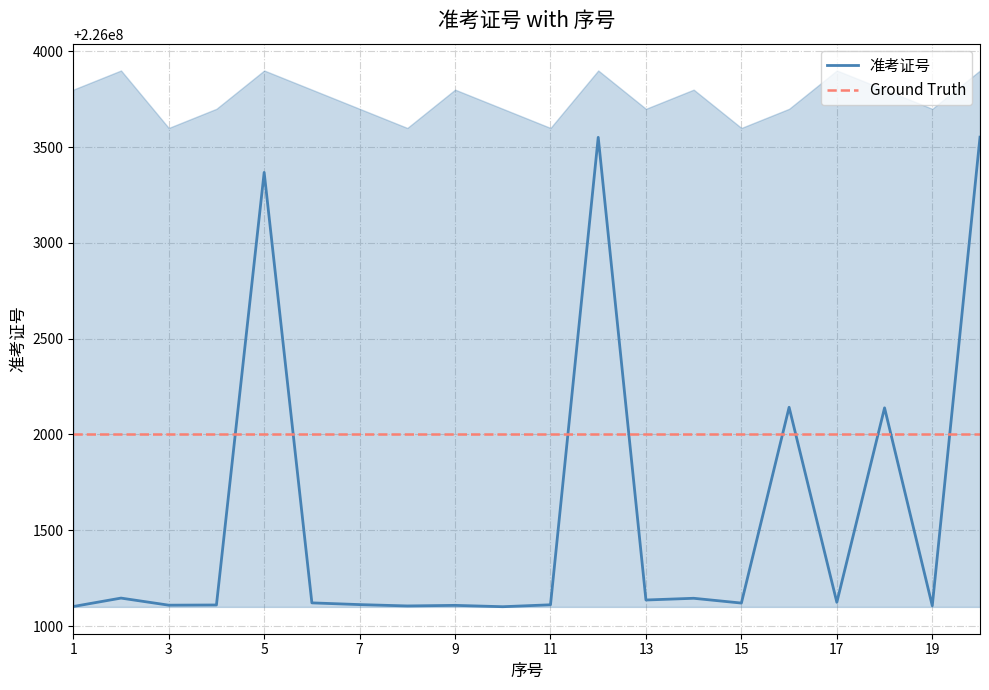

In upper, how many points are lower than both neighbors (excluding endpoints)?

6